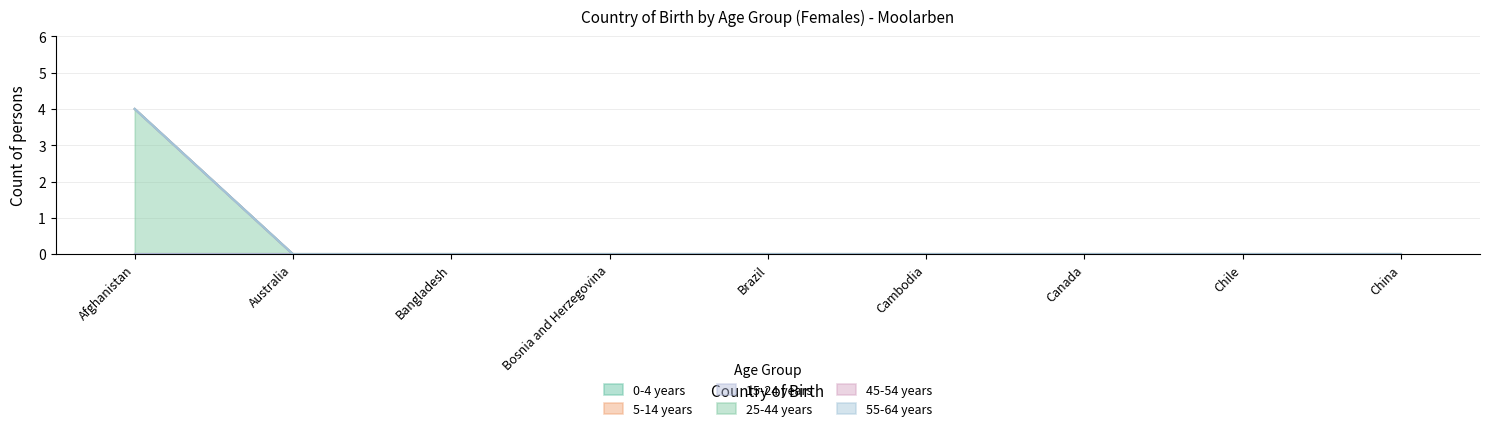

True or false: 55-64 years has more than 2 interior local peaks.

False